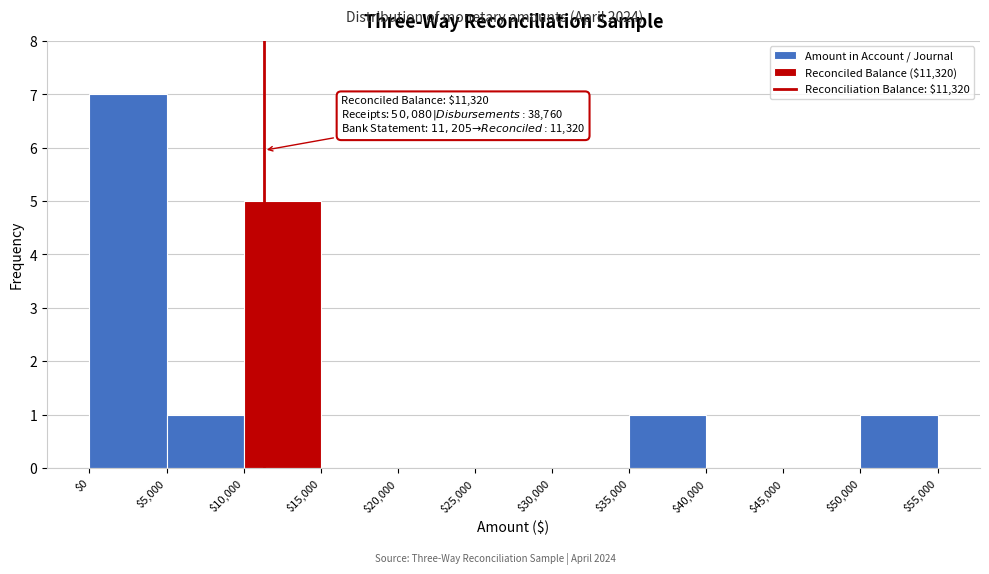

Which range on the x-axis has the tallest bar?

$0 to $5,000